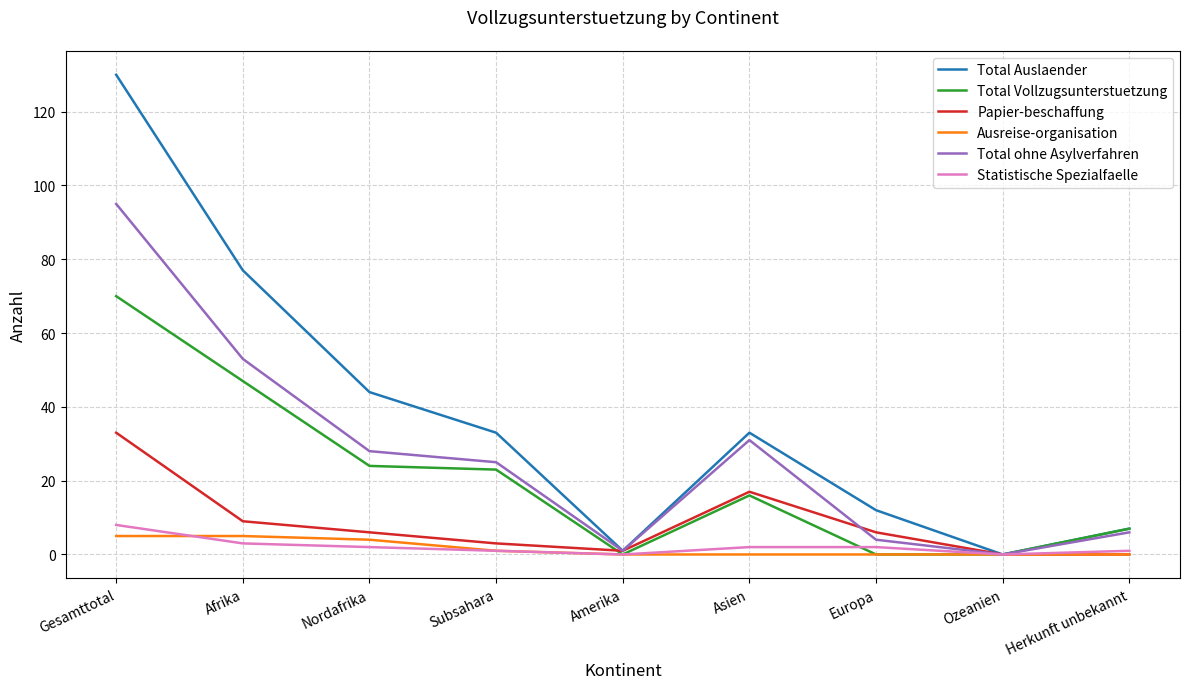

What is the greatest value displayed?

130